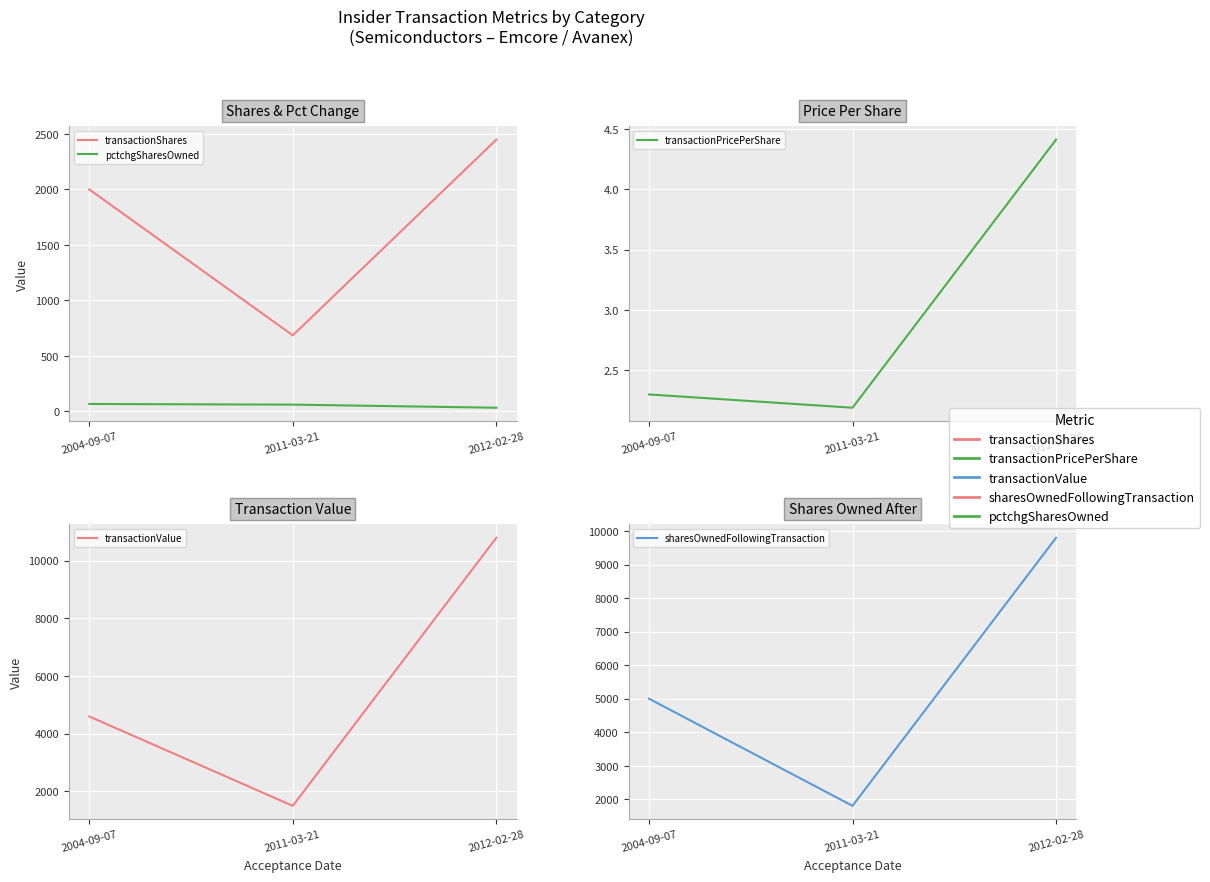

What is the label of the 3rd point from the right?

2004-09-07